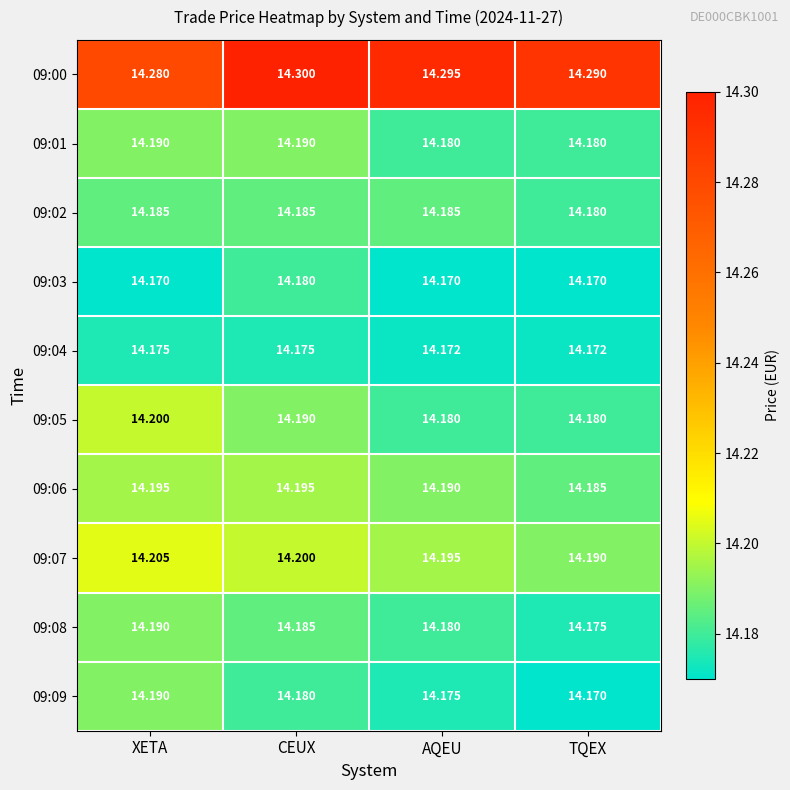

List the labels in order of 09:08 value, smallest first.

TQEX, AQEU, CEUX, XETA